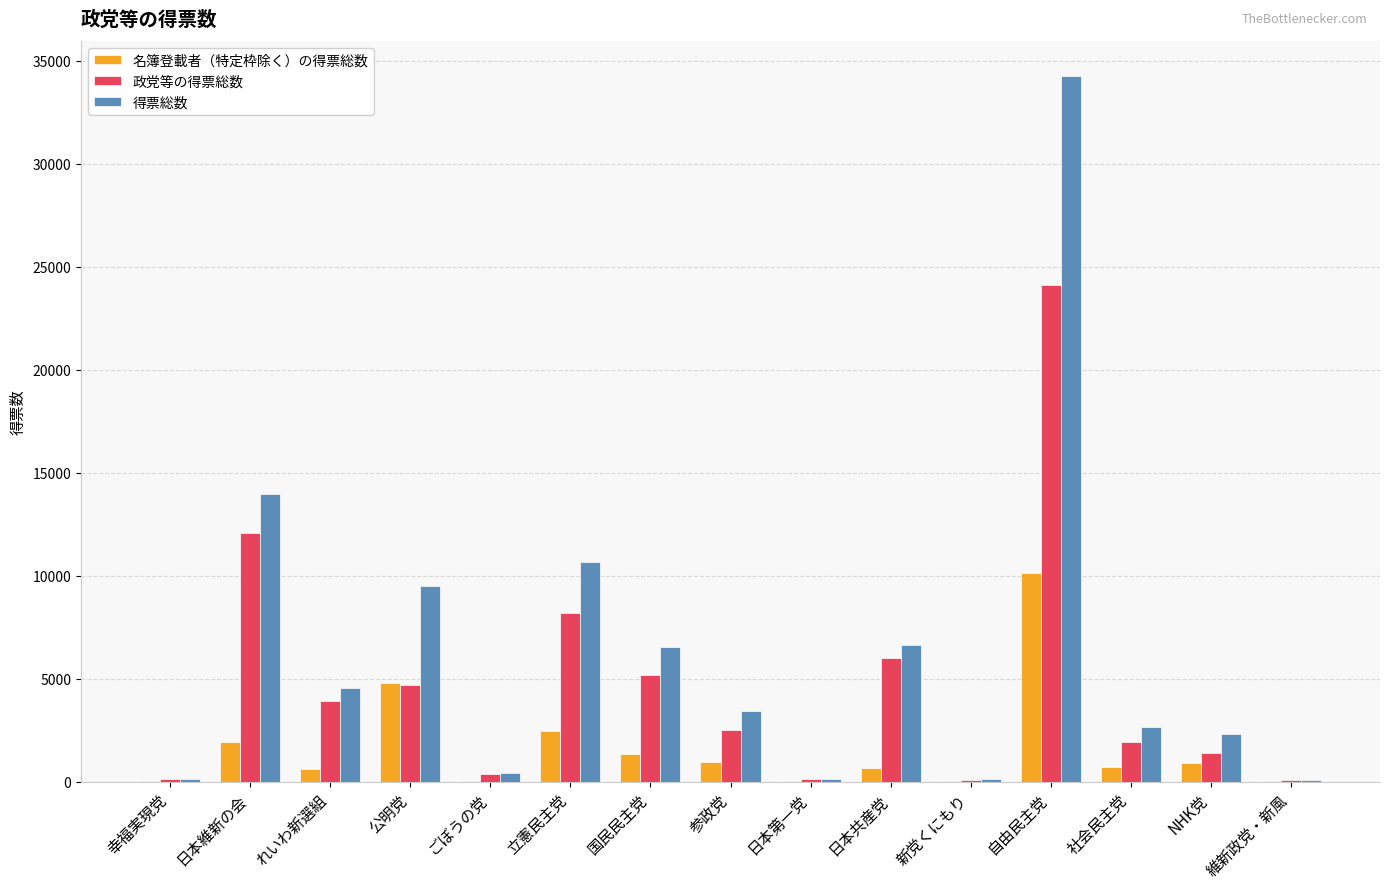

What is the sum of all 政党等の得票総数 values?

70821.0